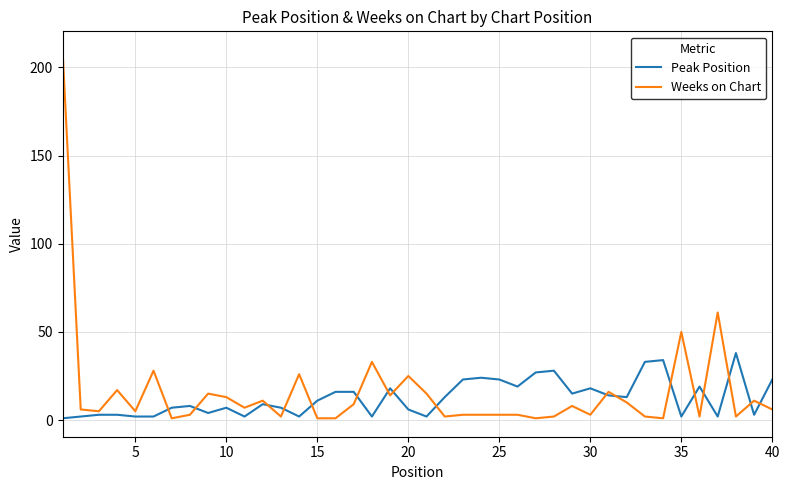

Which series has the widest spread of values?

Weeks on Chart